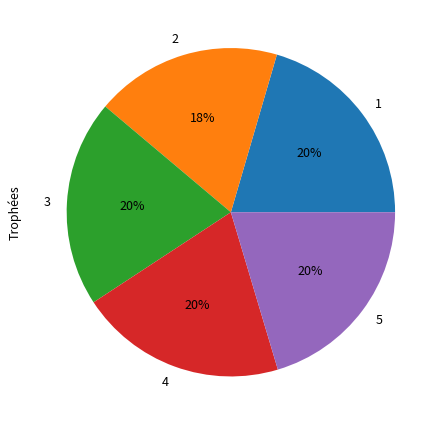

Is there any slice that represents more than half of the pie?

No